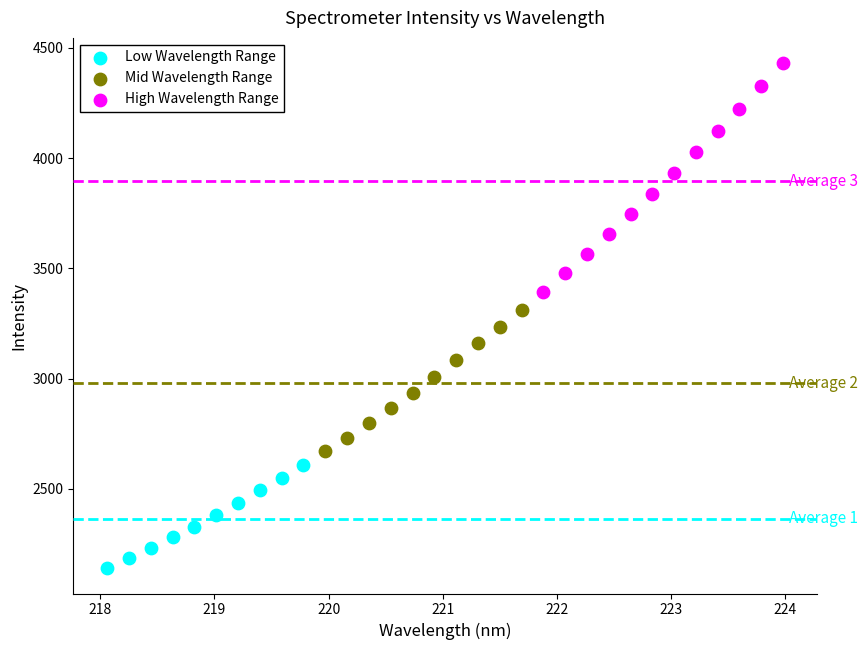

Which series contains the lowest Y value?

Low Wavelength Range